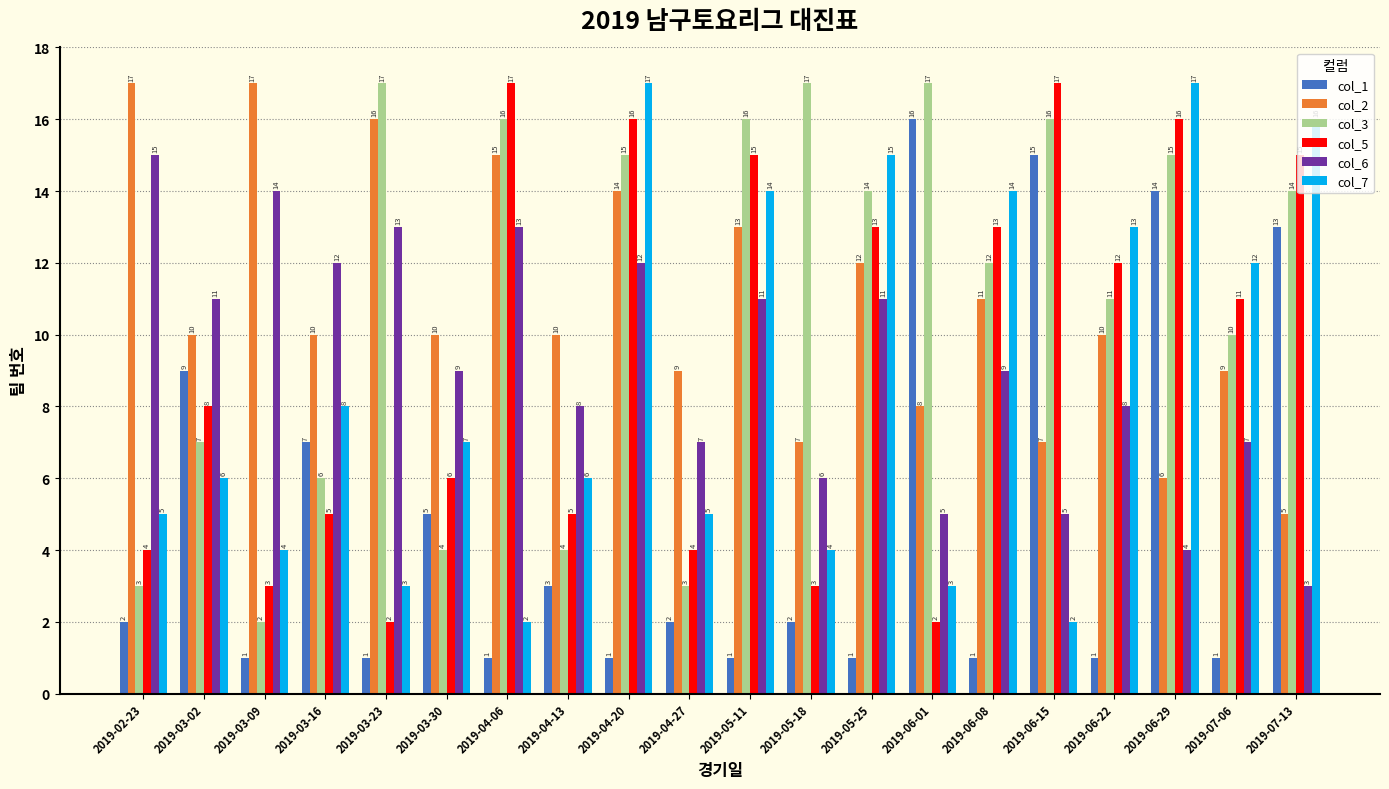

Is the value of col_5 at 2019-04-13 greater than the value of col_2 at 2019-06-08?

No